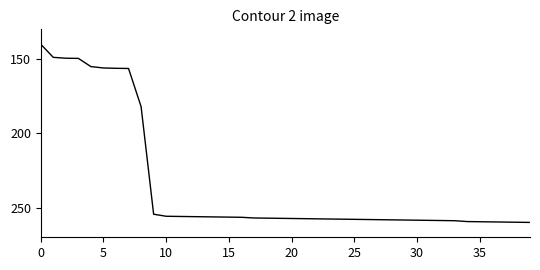

What is the maximum value shown in the chart?

260.0